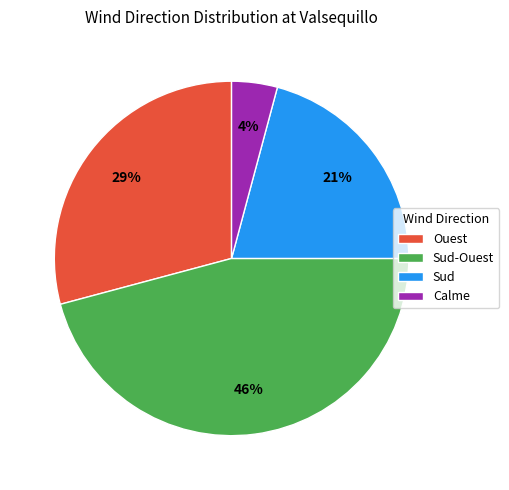

Which has a higher value, Sud-Ouest or Sud?

Sud-Ouest